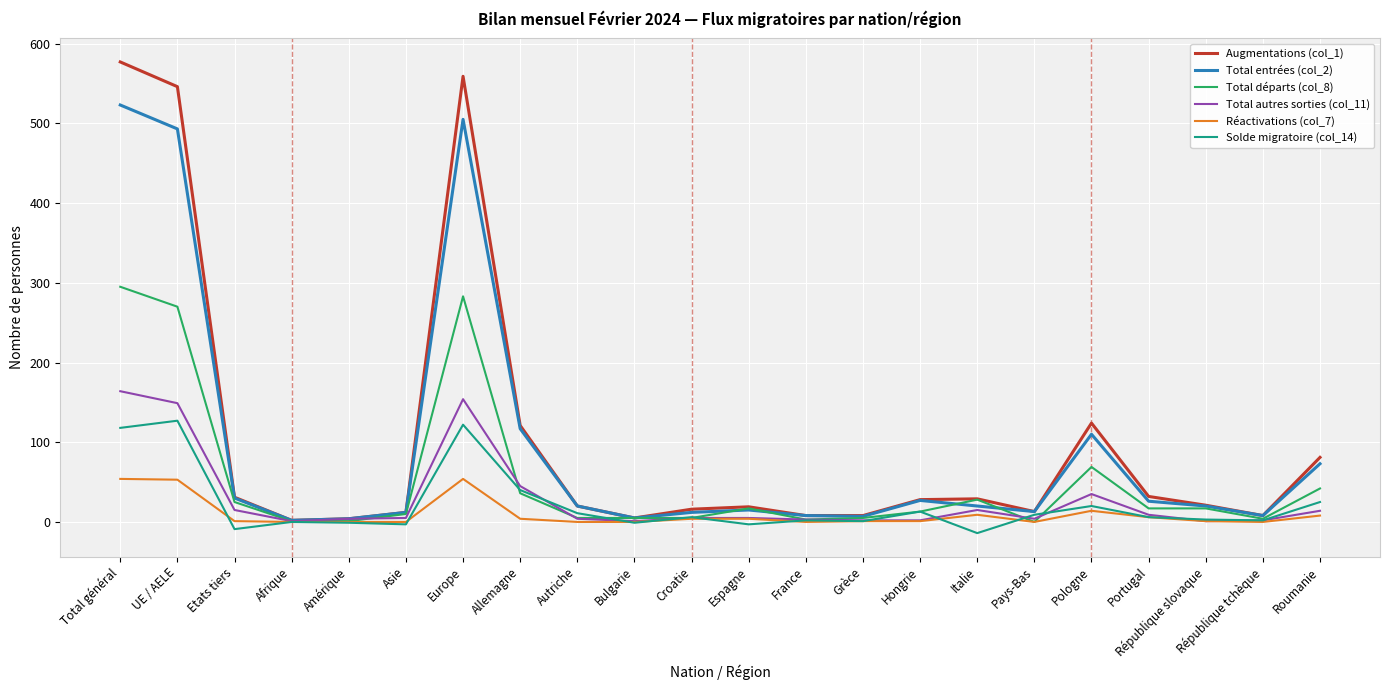

Where does the Total autres sorties (col_11) series first go above 5?

Total général